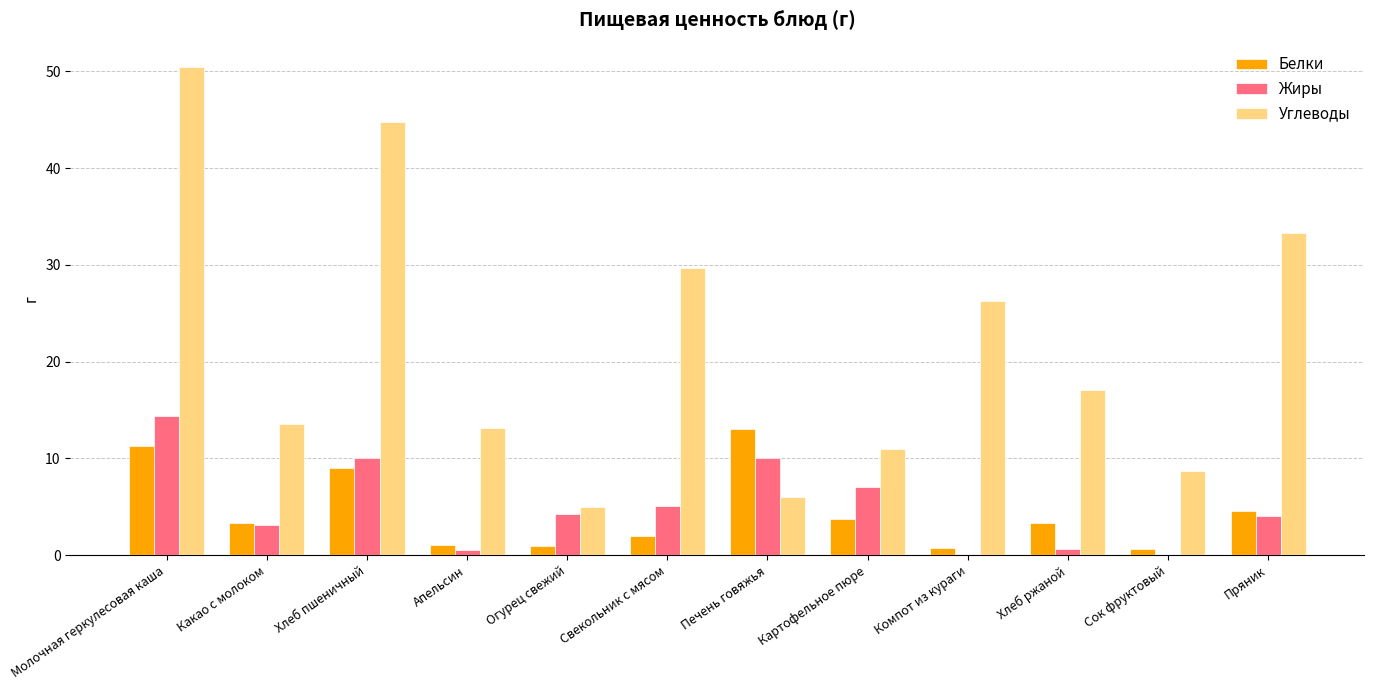

Which series has the widest spread of values?

Углеводы